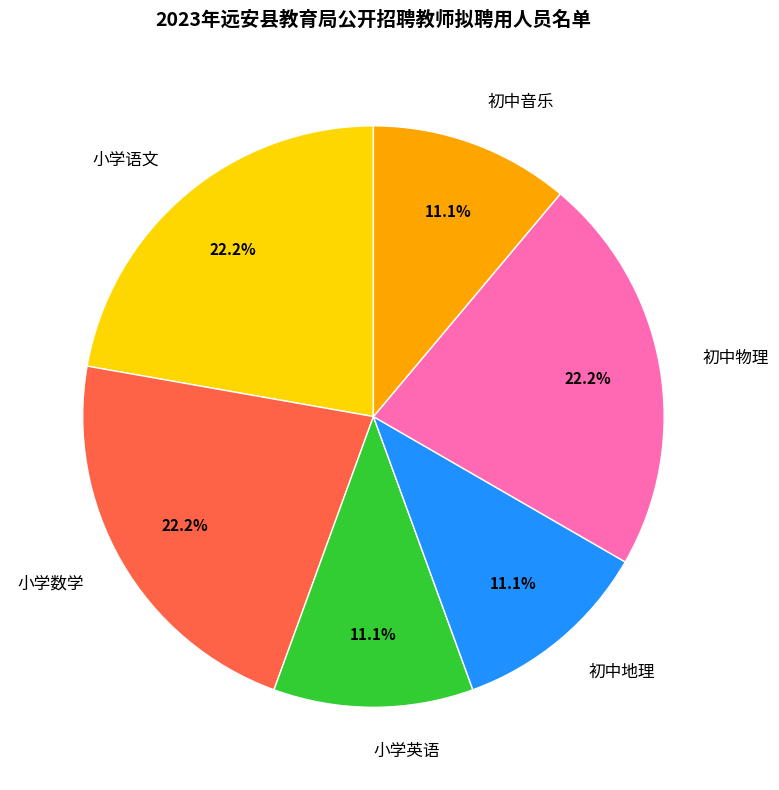

To the nearest percent, what is the average slice percentage?

17%